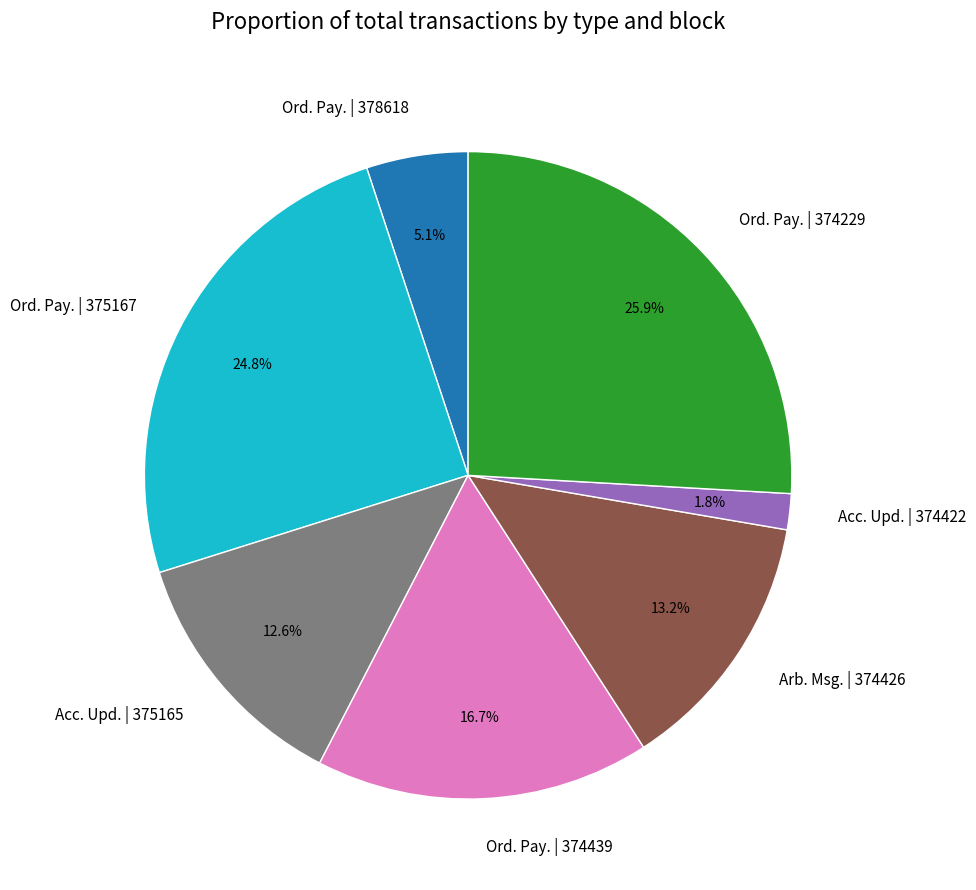

To the nearest percent, what is the difference between the largest and smallest slice percentages?

24%